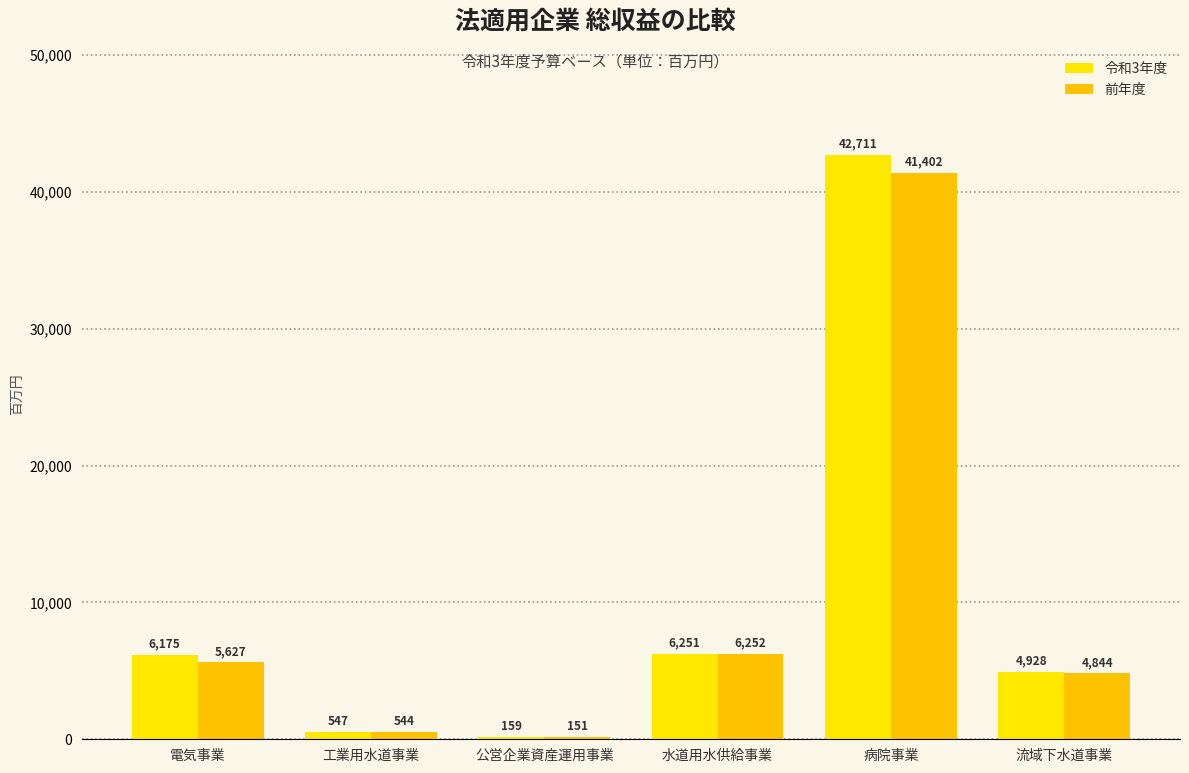

What is the spread (max minus min) of values at 病院事業?

1309